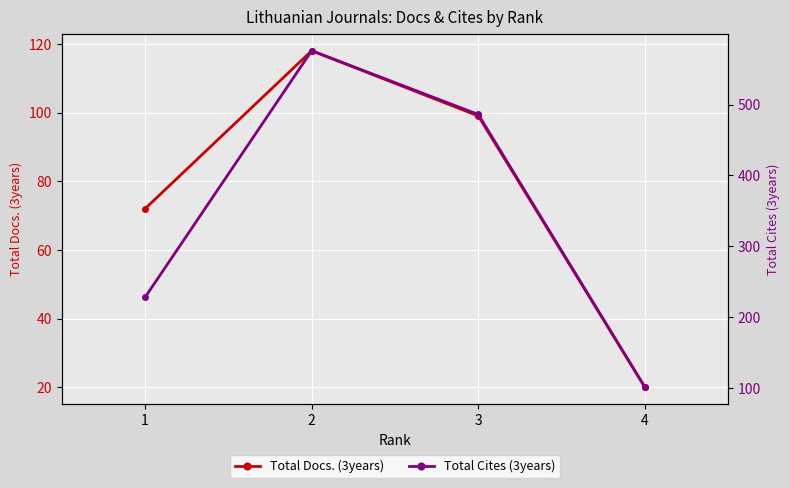

What is the approximate value of Total Docs. (3years) at 3?

99